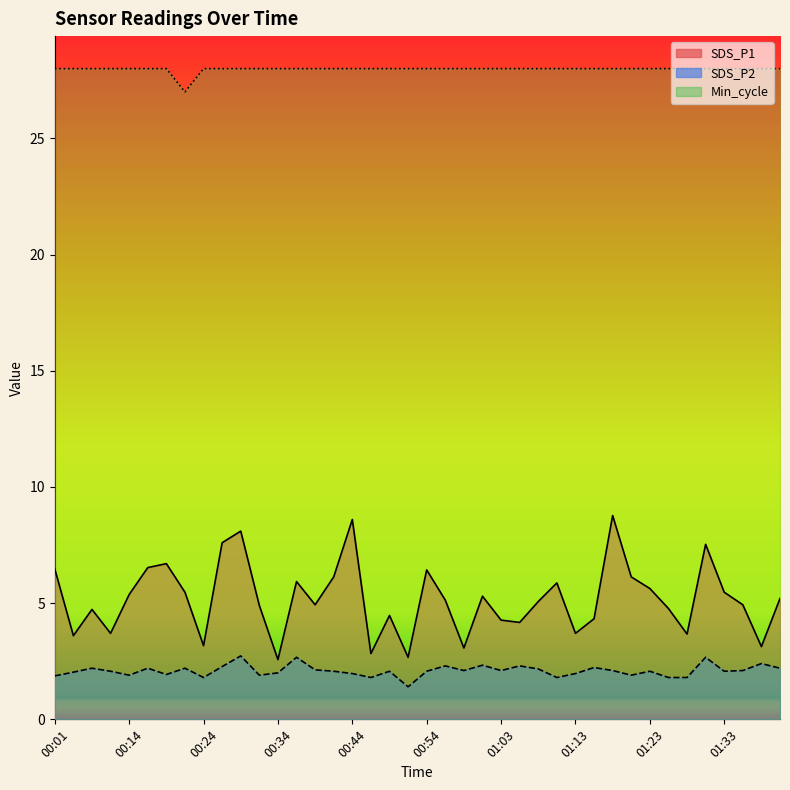

Which category has the highest value in the Min_cycle series?

00:01